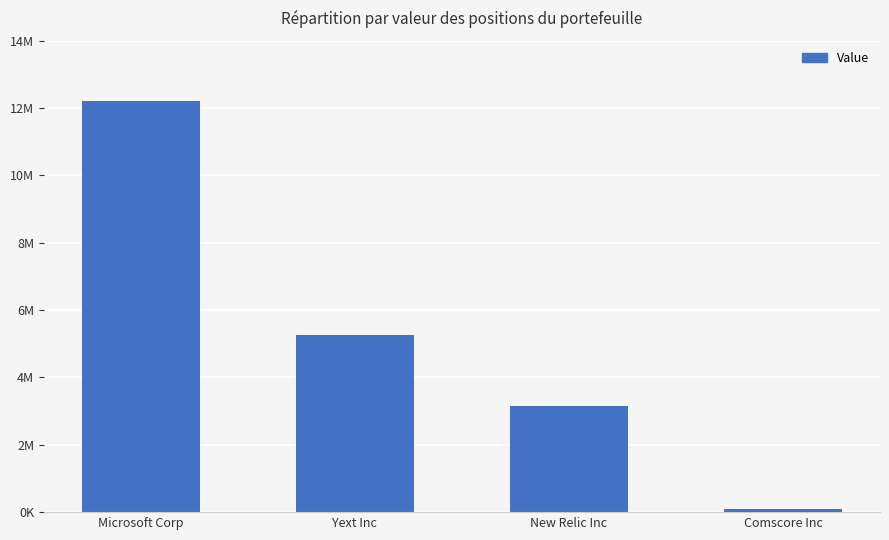

What is the difference between the values at Microsoft Corp and New Relic Inc?

9063048